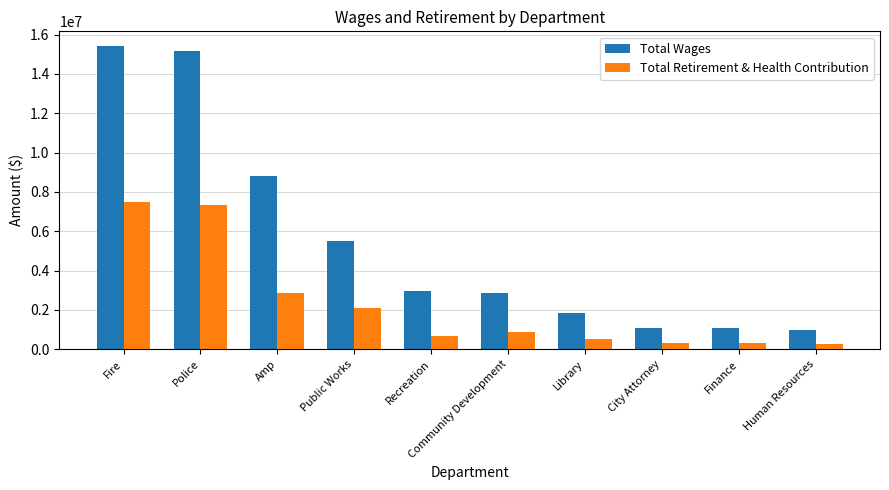

Which series changed the most between Police and Amp?

Total Wages